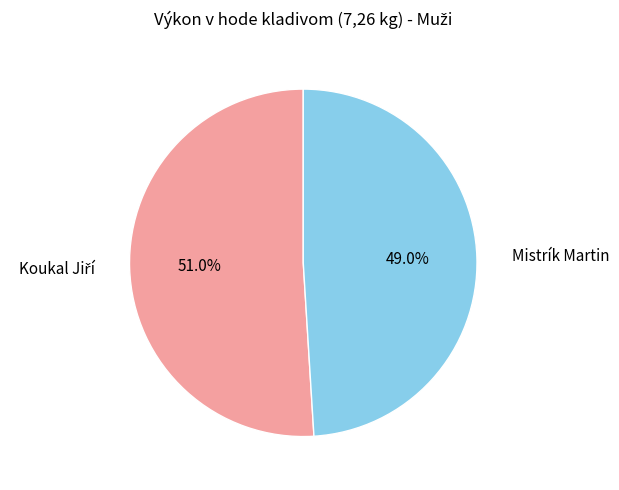

Is there any slice that represents more than half of the pie?

Yes